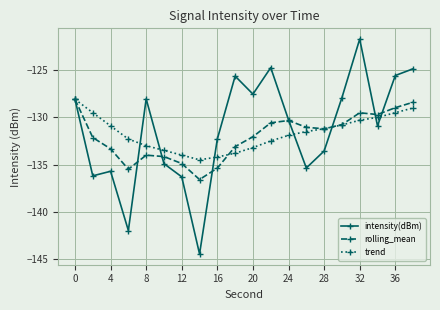

True or false: intensity(dBm) has more than 1 points higher than both neighbors.

True